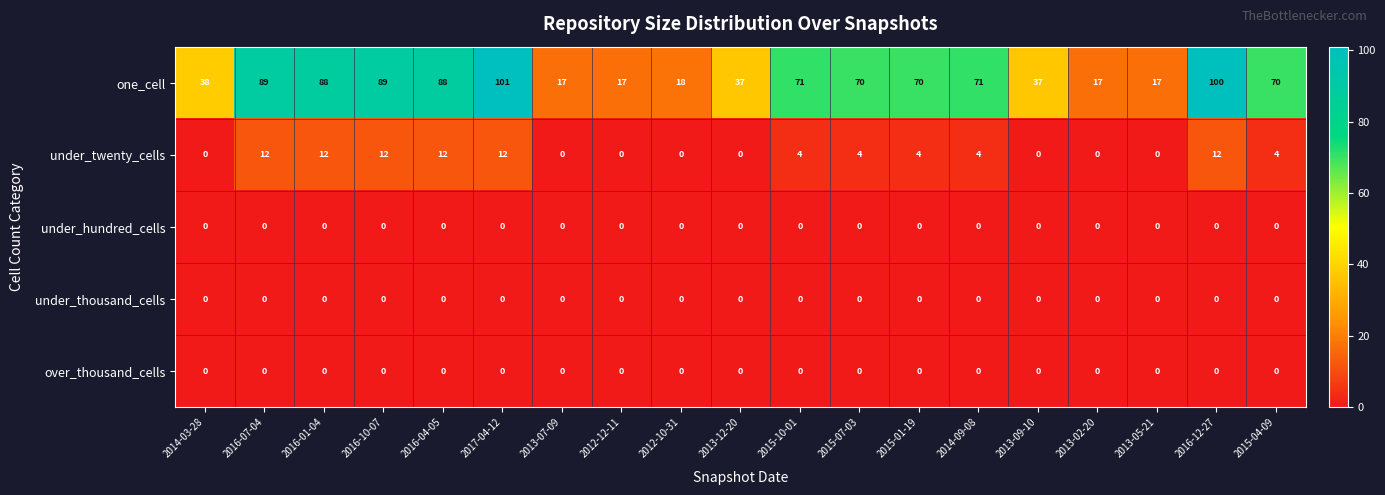

Which series has the widest spread of values?

one_cell